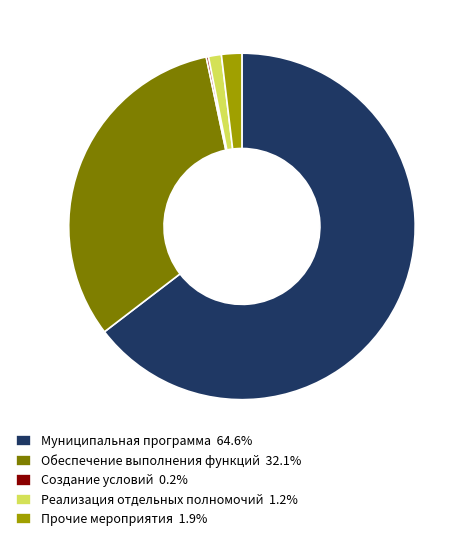

Do Прочие мероприятия 1.9% and Муниципальная программа 64.6% together represent more than half of the pie?

Yes